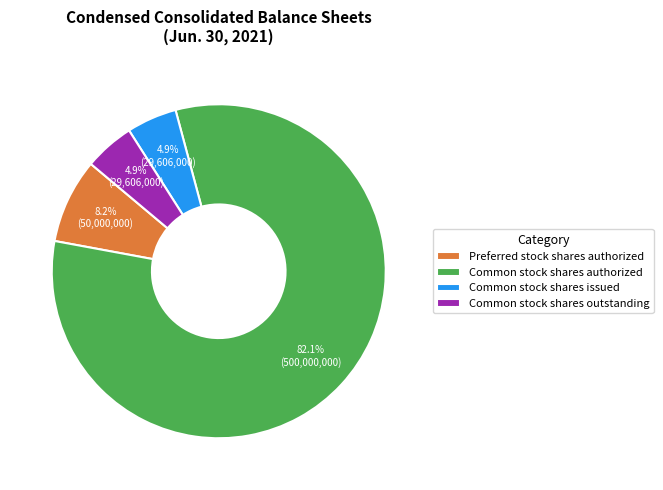

What is the largest slice in the pie chart?

Common stock shares authorized